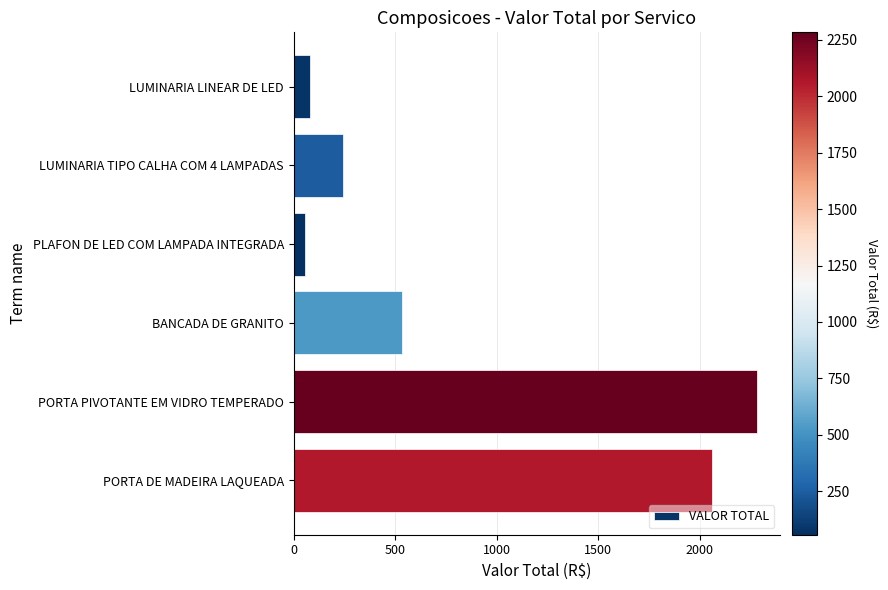

Is it true that the value at LUMINARIA TIPO CALHA COM 4 LAMPADAS is 133.8?

False